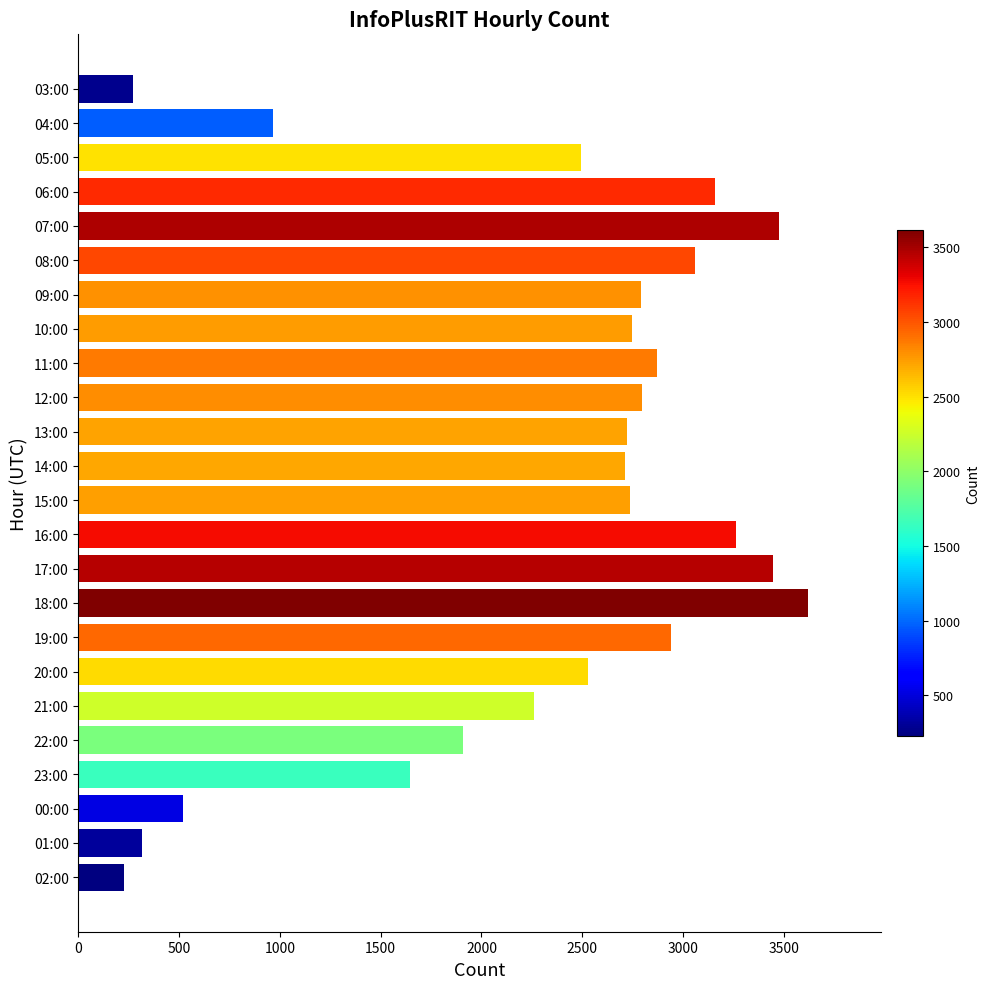

What is the minimum value shown in the chart?

224